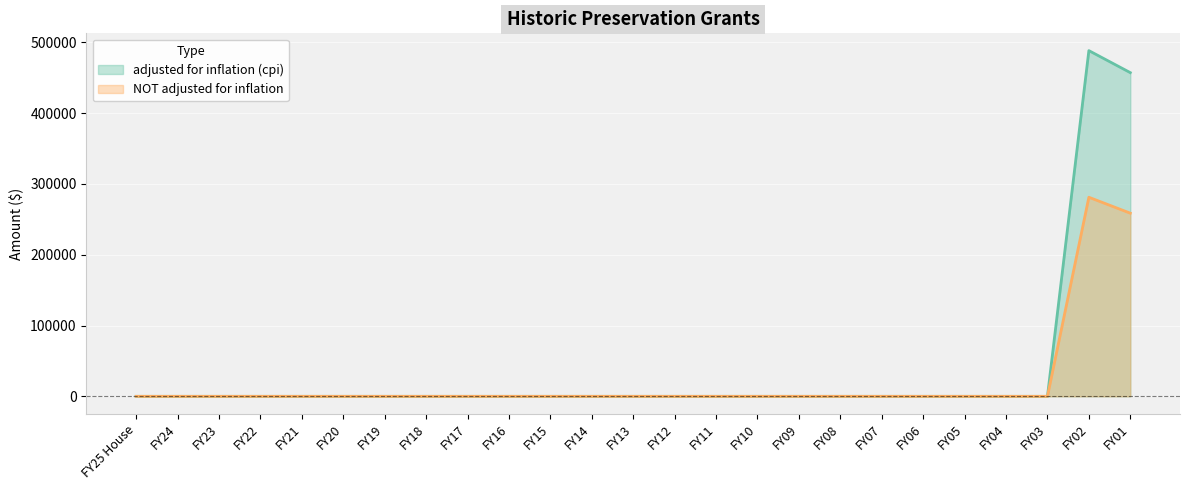

Which series has the widest spread of values?

adjusted for inflation (cpi)